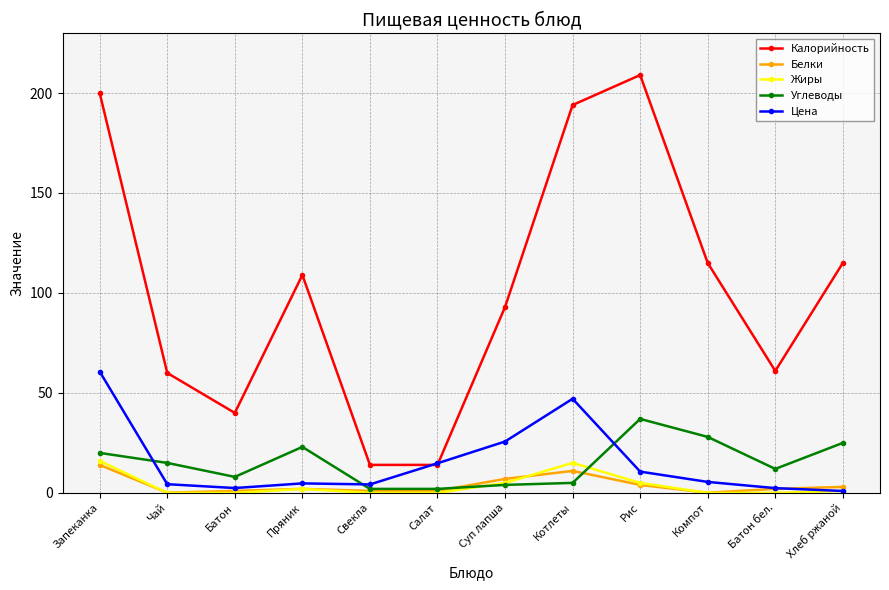

At which label does Углеводы first exceed 15?

Запеканка